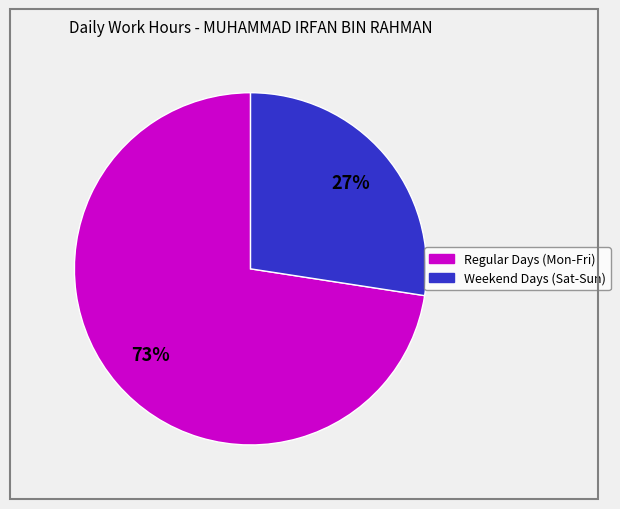

To the nearest percent, what is the average slice percentage?

50%